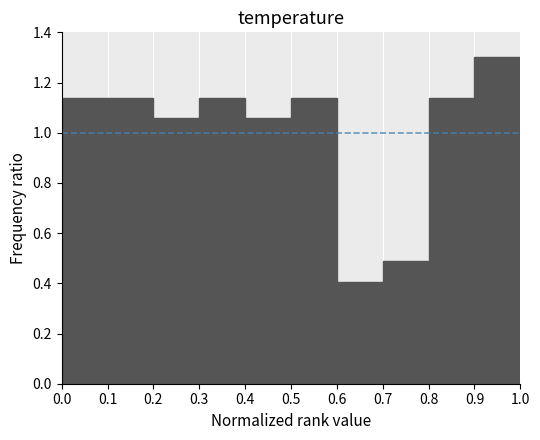

How tall is the bar that spans 0.7 to 0.8 on the x-axis? The values are not printed on the chart, so give them approximately, as read against the axis.

0.48